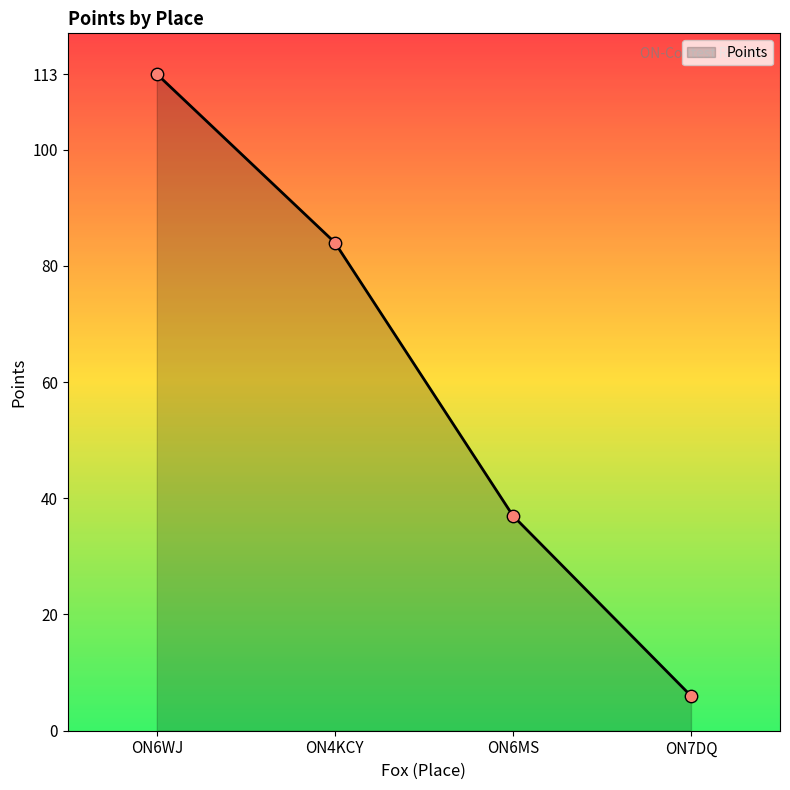

Which has a higher value, ON7DQ or ON6WJ?

ON6WJ